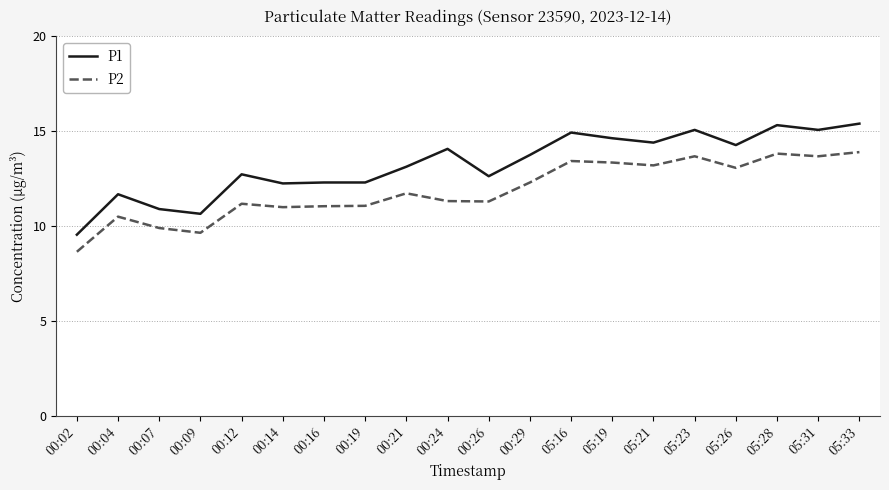

What position from the right is 05:33?

1